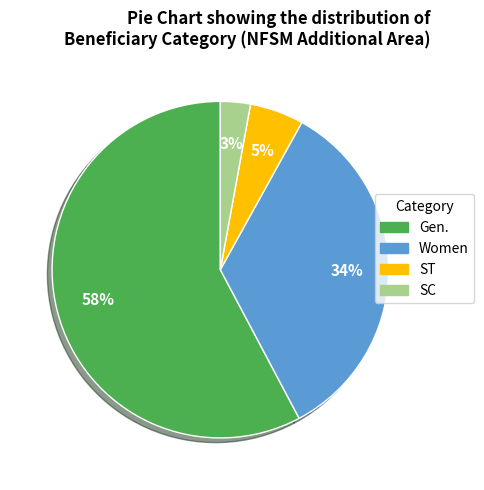

What percentage is the SC slice, to the nearest percent?

3%